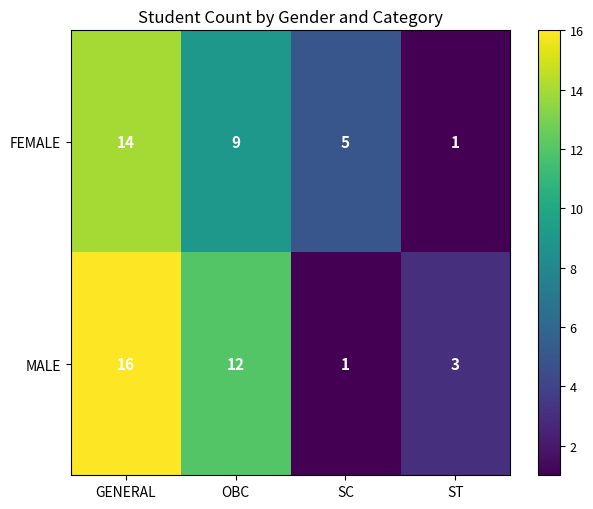

The MALE series shows 28 at GENERAL. True or false?

False